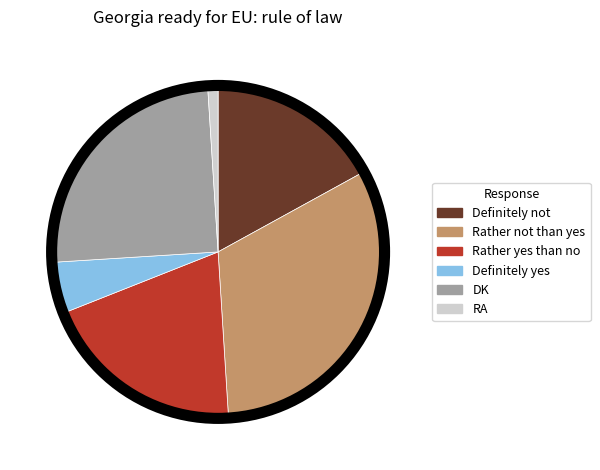

Count the number of slices in the pie.

6